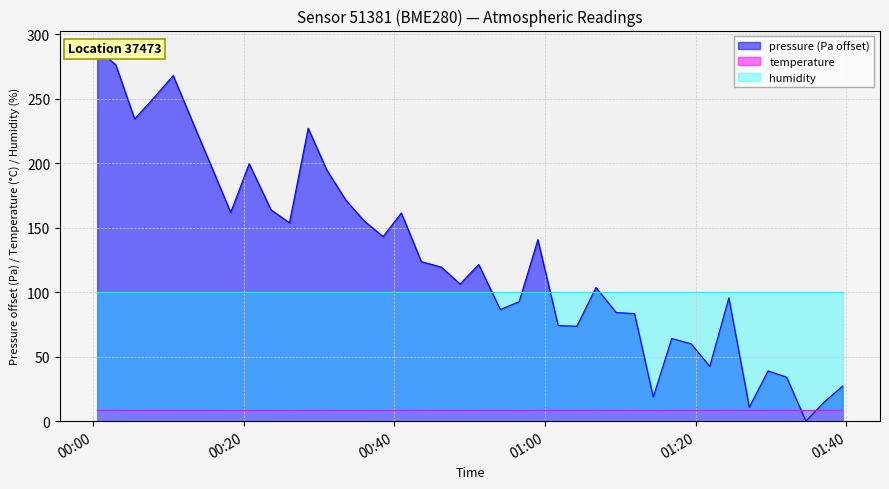

What is the difference between the second highest and second lowest values in the temperature series?

0.3